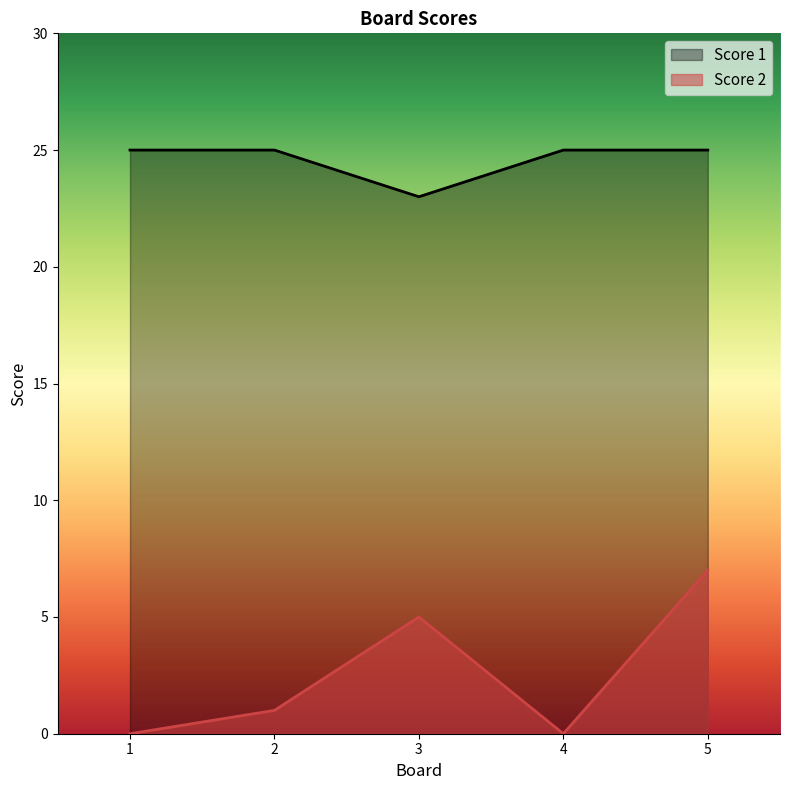

The value of Score 1 at 1 is 25. True or false?

True